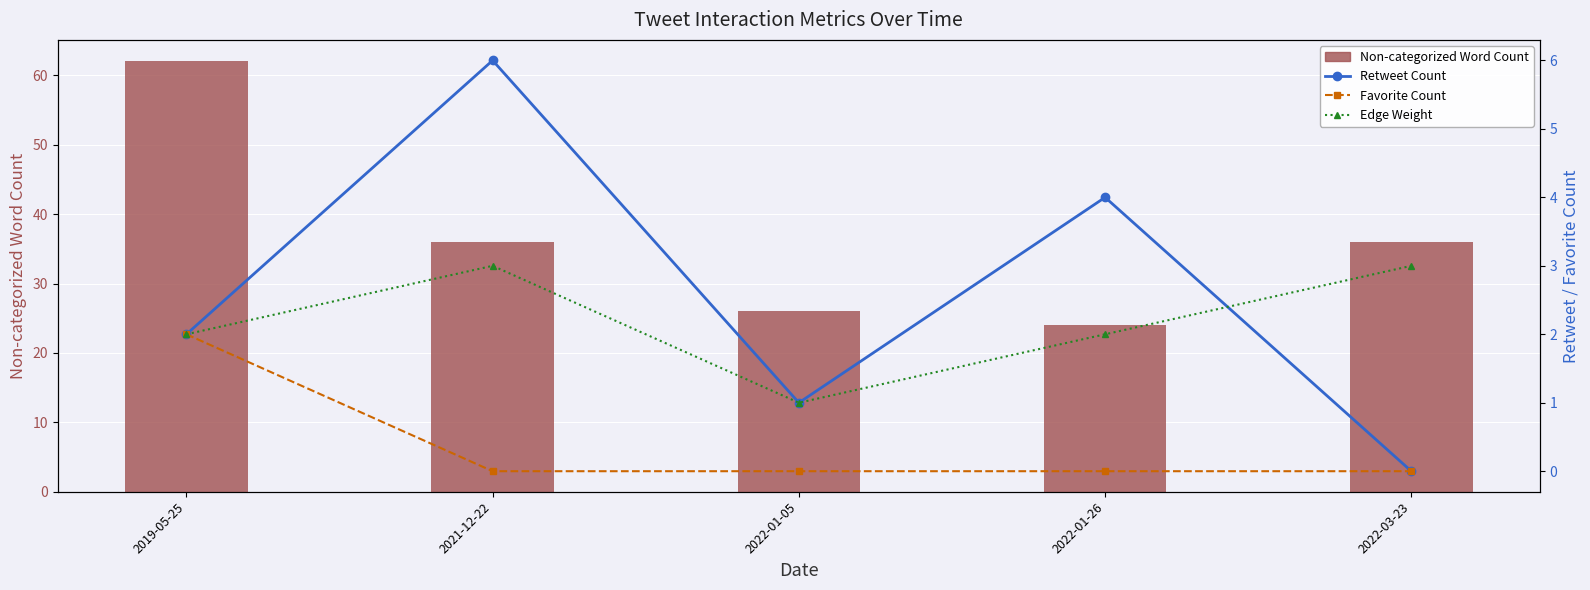

At which category is the sum across all series the highest?

2019-05-25